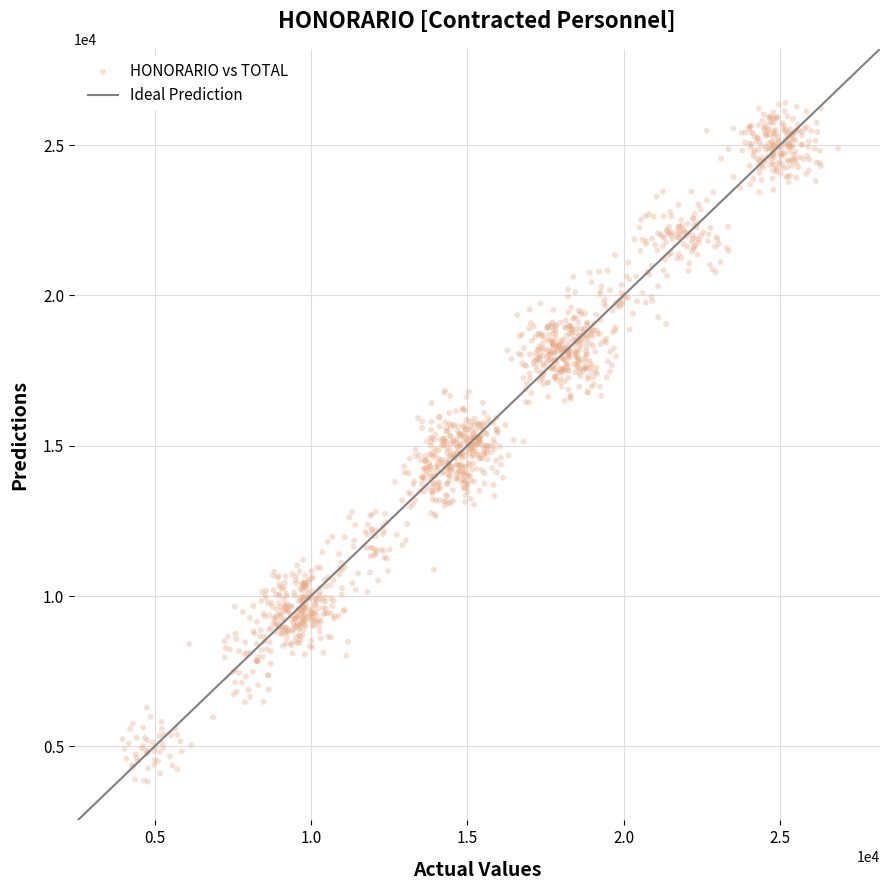

What is the range of Y values (max minus min)?

22585.1